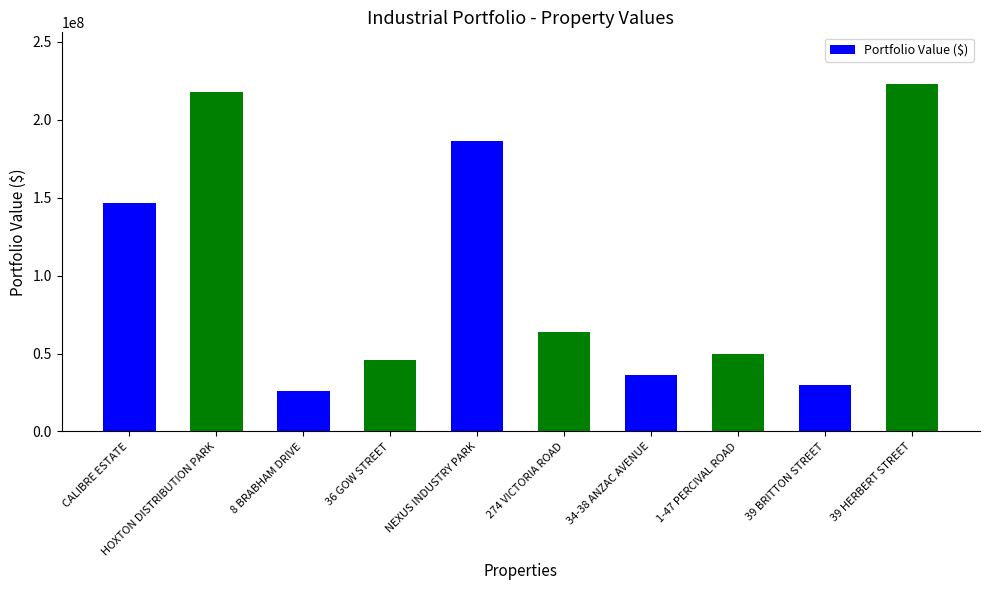

Which has a higher value, 8 BRABHAM DRIVE or 36 GOW STREET?

36 GOW STREET